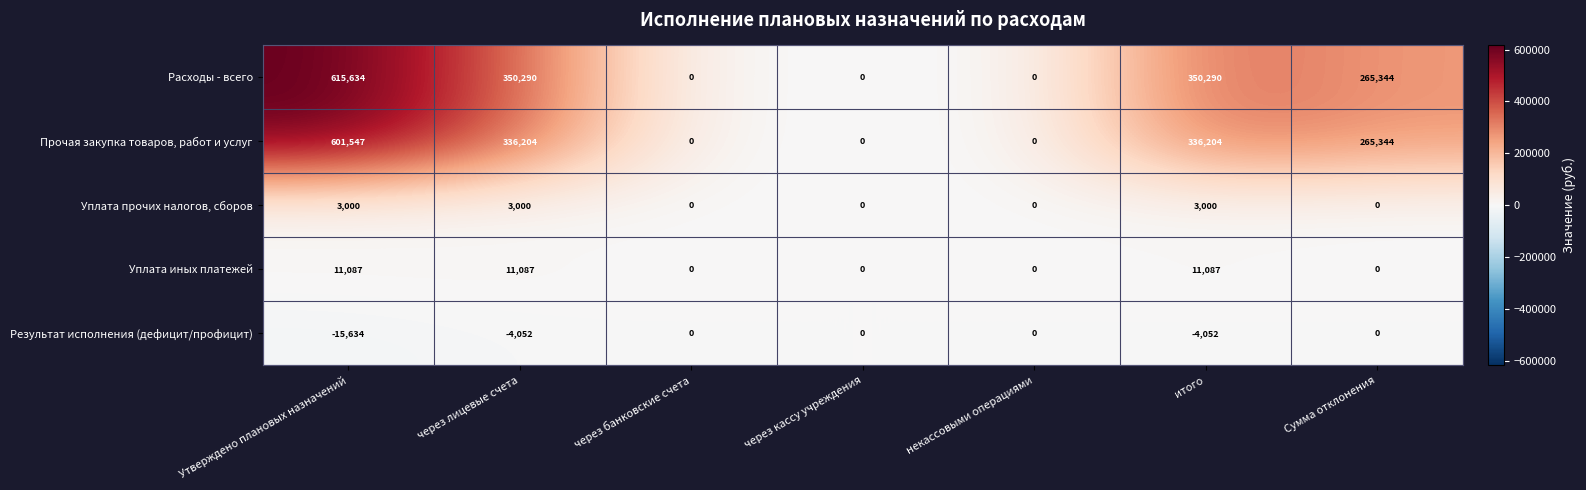

Which label corresponds to the largest value in the chart?

Утверждено плановых назначений